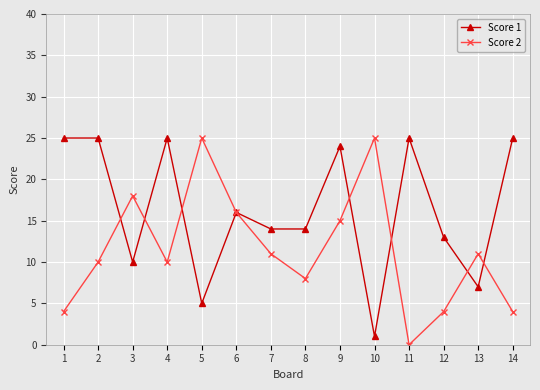

True or false: Score 2 and Score 1 intersect in this chart.

True